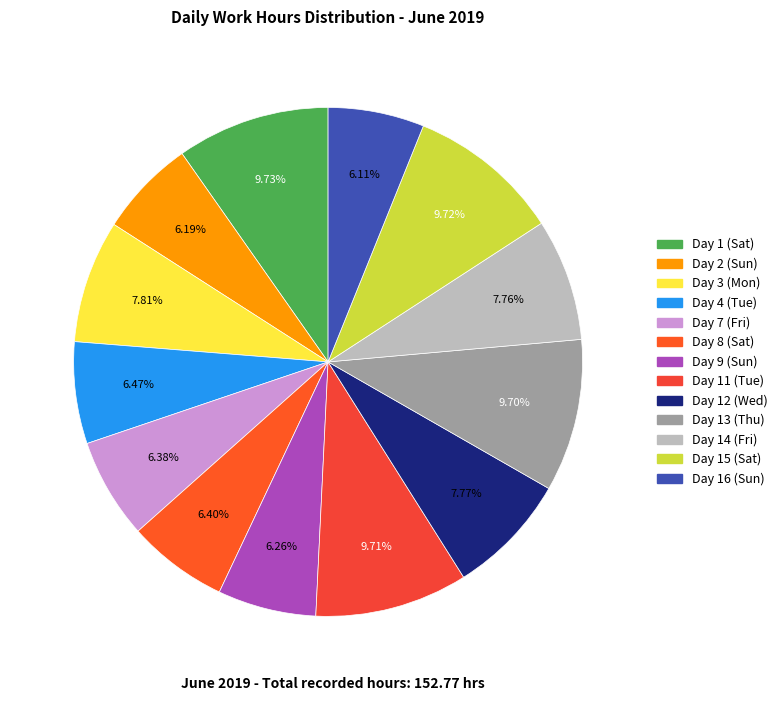

To the nearest percent, what percentage of the pie is Day 12 (Wed)?

8%